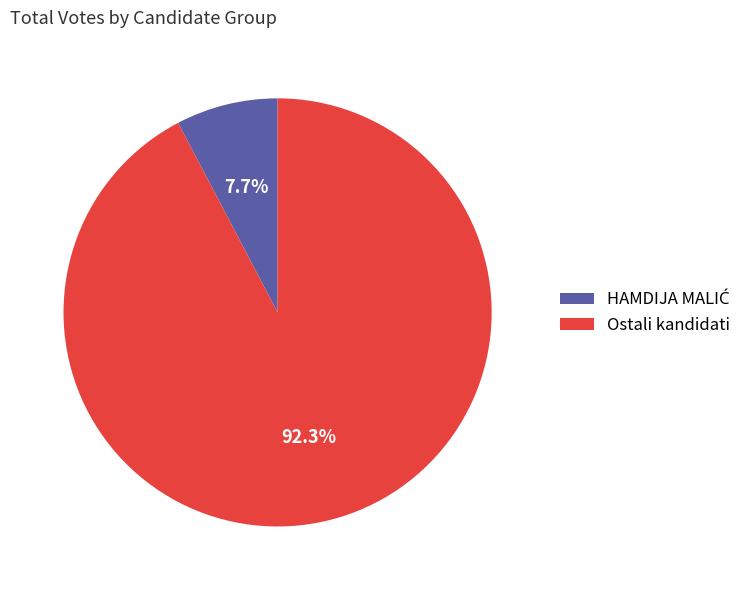

Which category has the biggest portion of the pie?

Ostali kandidati